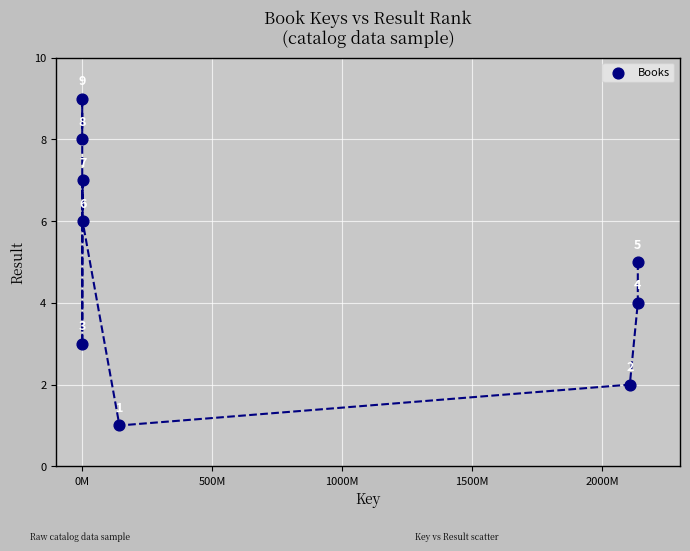

What is the average Y value?

5